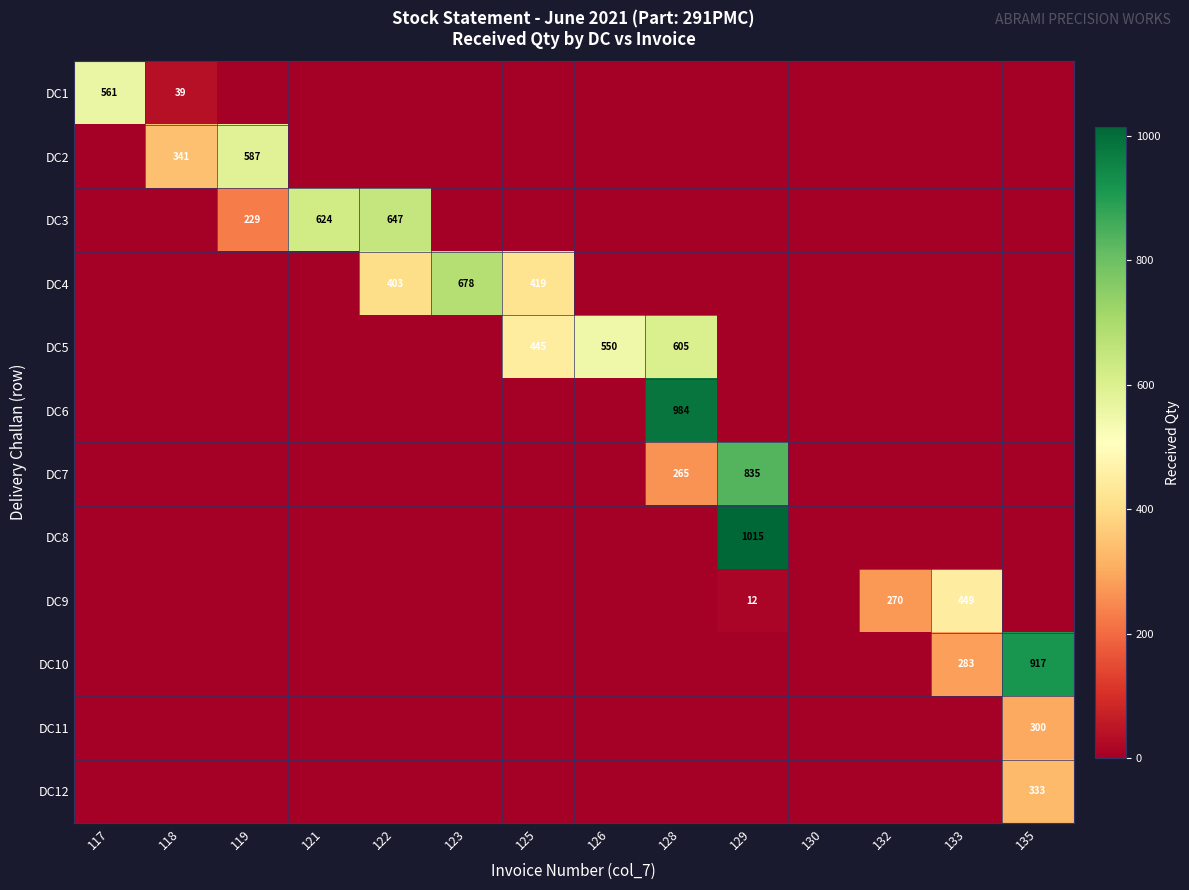

The DC5 series shows 773 at 125. True or false?

False